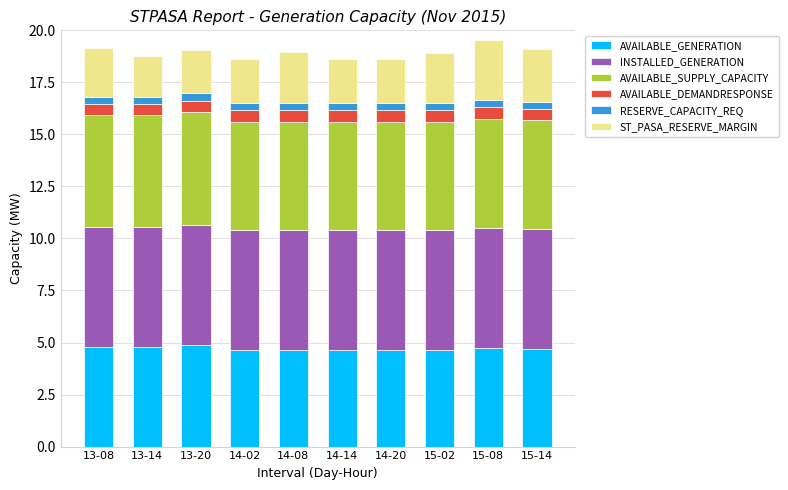

What is the minimum value for AVAILABLE_GENERATION?

4.7